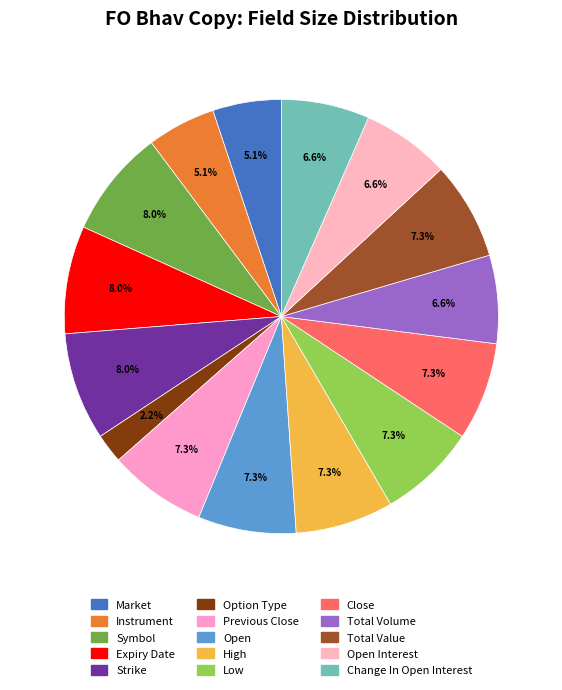

Count the number of slices in the pie.

15